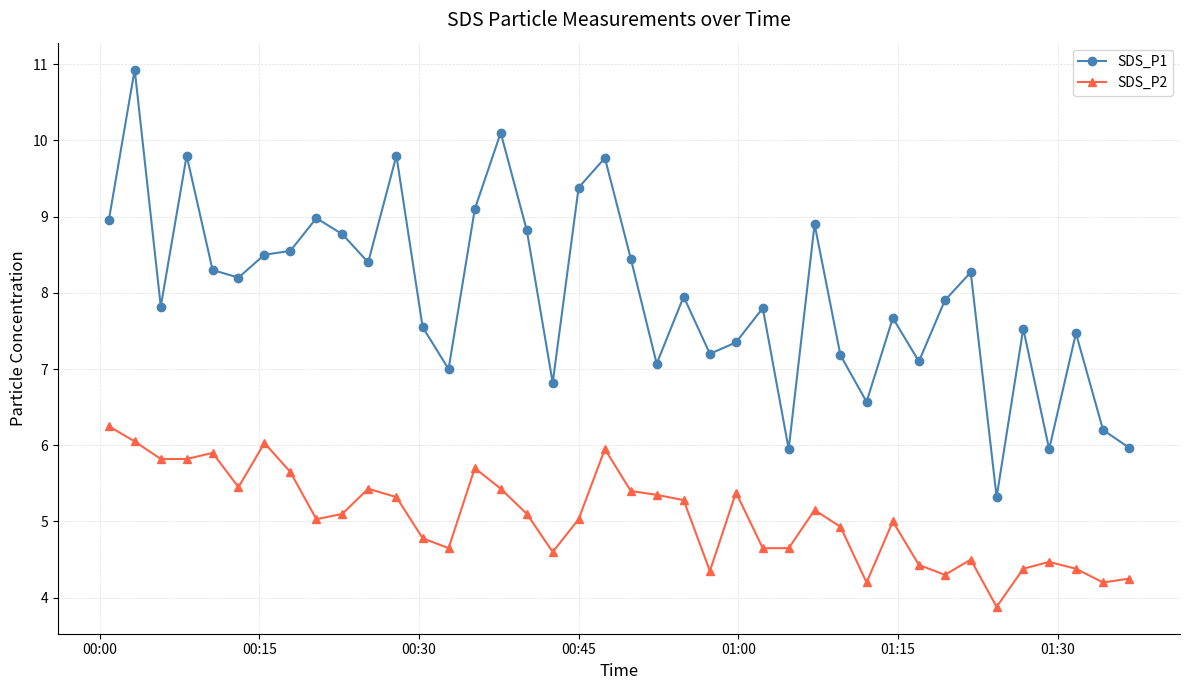

True or false: SDS_P1 has more than 0 points higher than both neighbors.

True